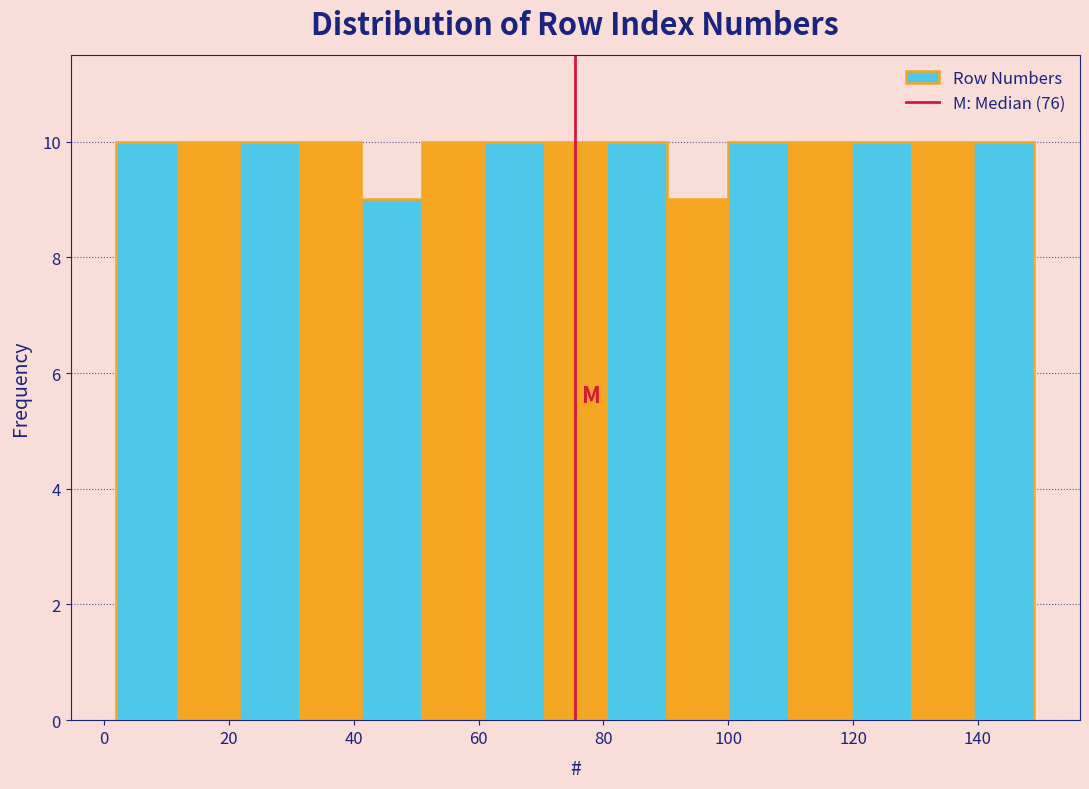

Reading left to right, transcribe this chart: for each bar, give the range it covers on the x-axis and its height. Neither the bar edges nor the heights are printed on the chart, so give them approximately, as read against the axes.

2.0 to 11.8: 10
11.8 to 21.6: 10
21.6 to 31.4: 10
31.4 to 41.2: 10
41.2 to 51.0: 9
51.0 to 60.8: 10
60.8 to 70.6: 10
70.6 to 80.4: 10
80.4 to 90.2: 10
90.2 to 100.0: 9
100.0 to 109.8: 10
109.8 to 119.6: 10
119.6 to 129.4: 10
129.4 to 139.2: 10
139.2 to 149.0: 10